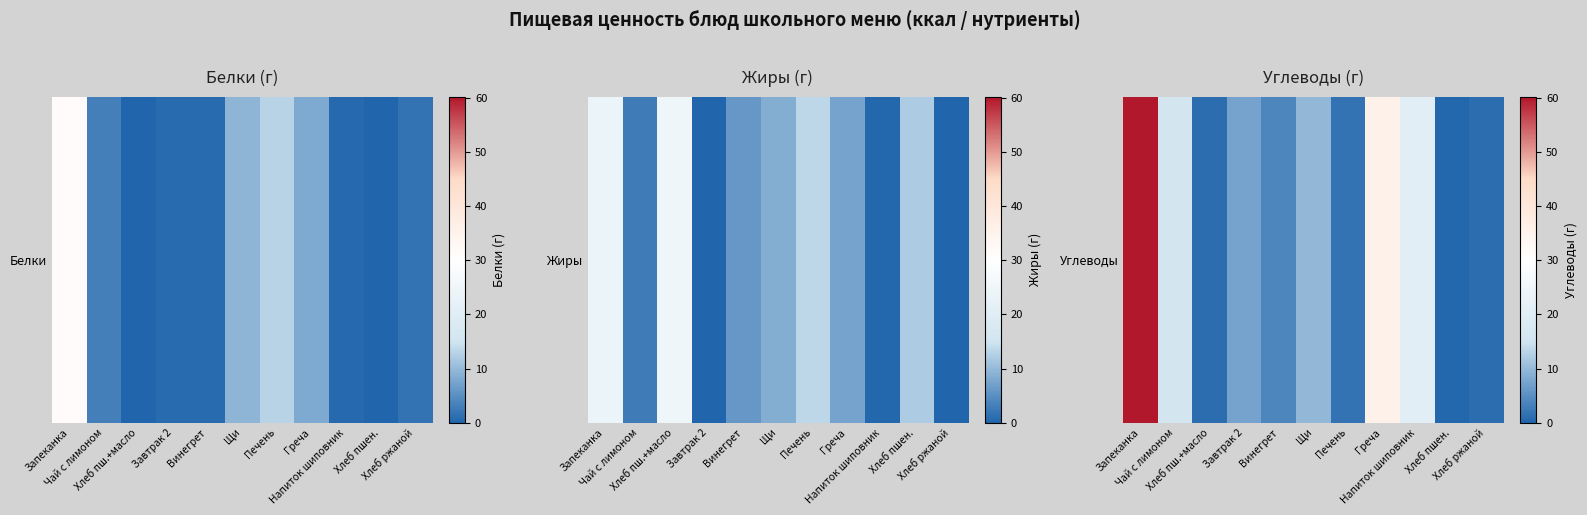

Rank the categories by value from lowest to highest.

Хлеб пшен., Хлеб пш.+масло, Хлеб ржаной, Печень, Винегрет, Завтрак 2, Щи, Чай с лимоном, Напиток шиповник, Греча, Запеканка